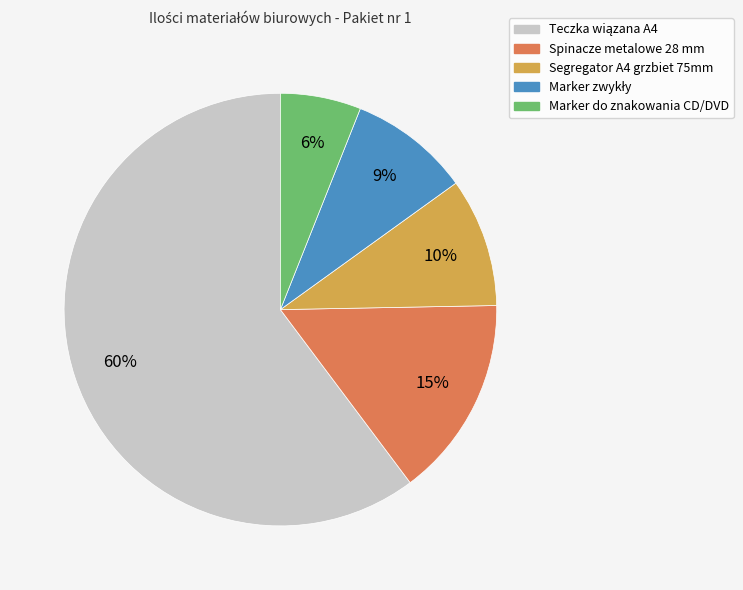

What is the smallest slice in the pie chart?

Marker do znakowania CD/DVD